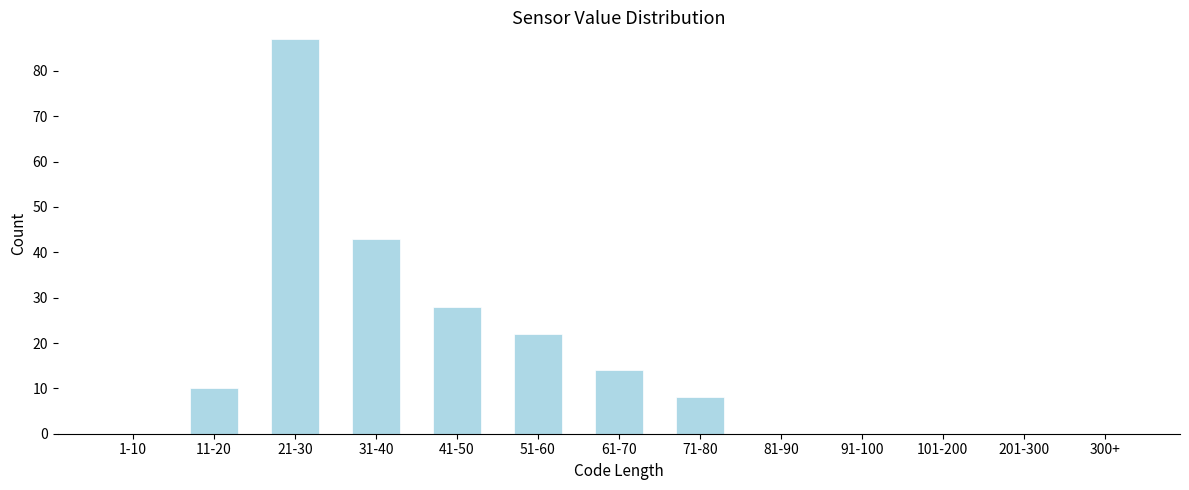

Reading left to right, list all the values displayed in this chart.

1-10=0	11-20=10	21-30=87	31-40=43	41-50=28	51-60=22	61-70=14	71-80=8	81-90=0	91-100=0	101-200=0	201-300=0	300+=0